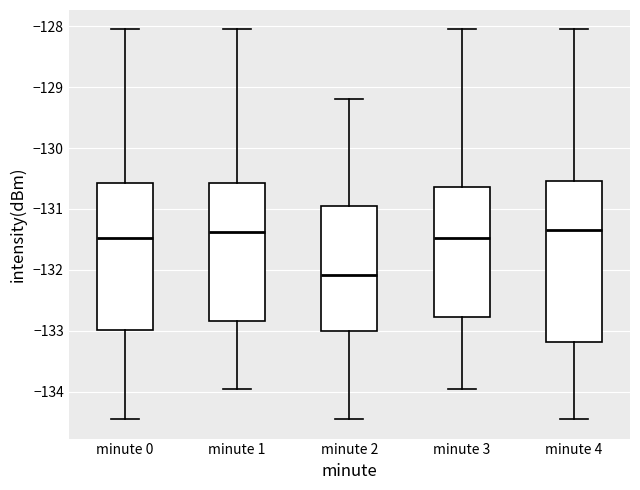

Where is the lower edge of the box for minute 0 on the y-axis? The values are not printed on the chart, so give them approximately, as read against the axis.

-133.0